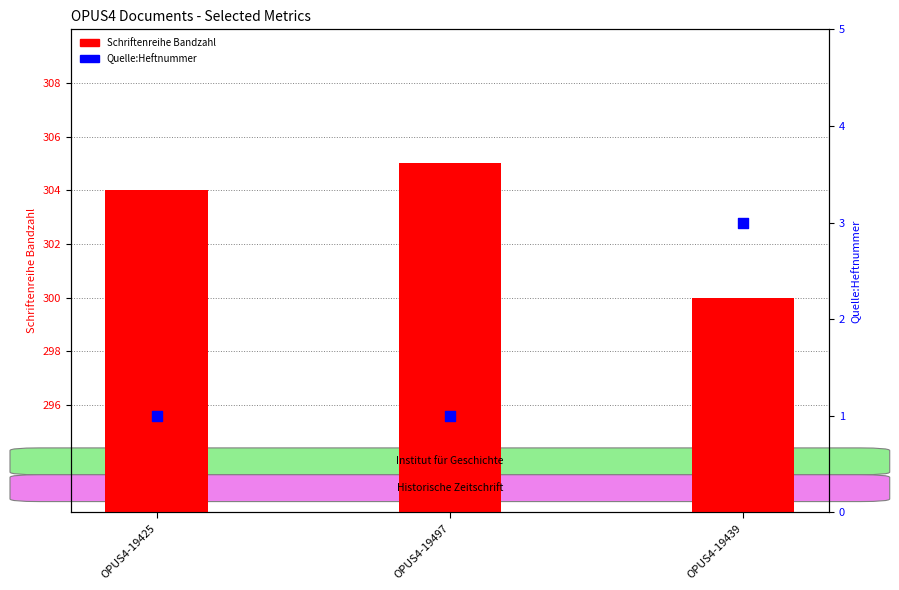

Which series has the largest total across all categories?

Schriftenreihe Bandzahl